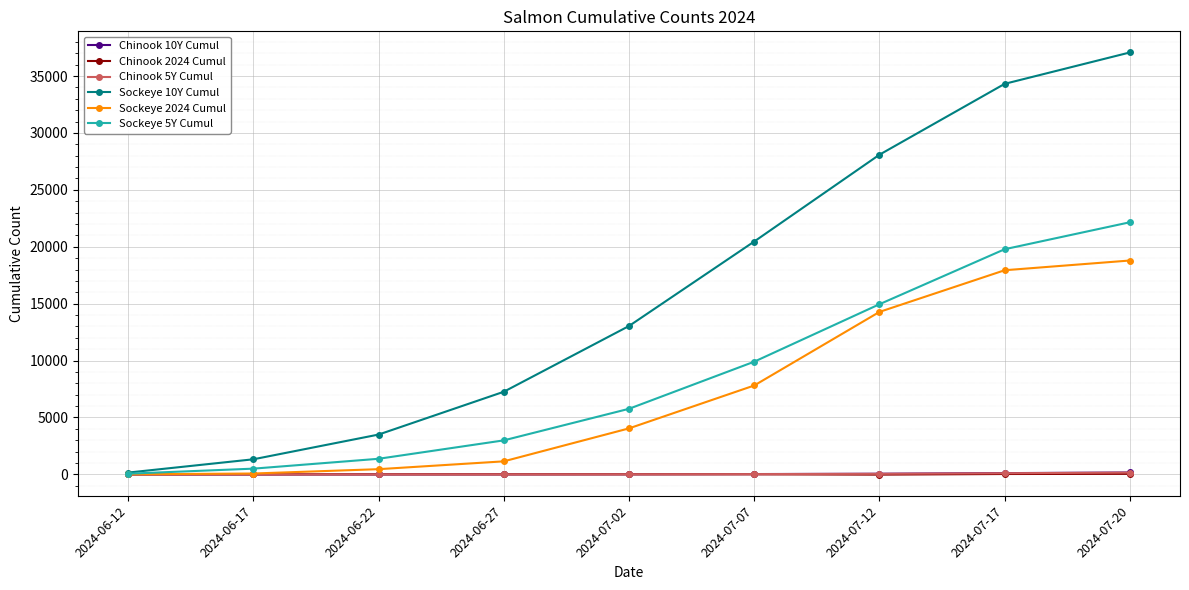

Which series has the largest range (max minus min)?

Sockeye 10Y Cumul